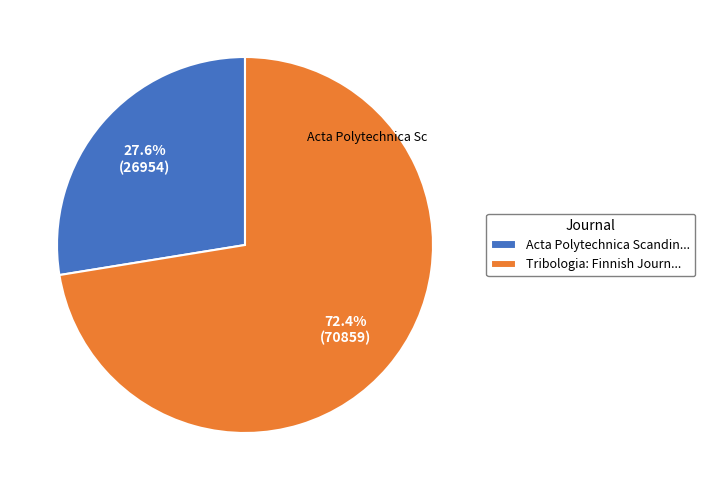

To the nearest percent, what is the difference between the largest and smallest slice percentages?

45%